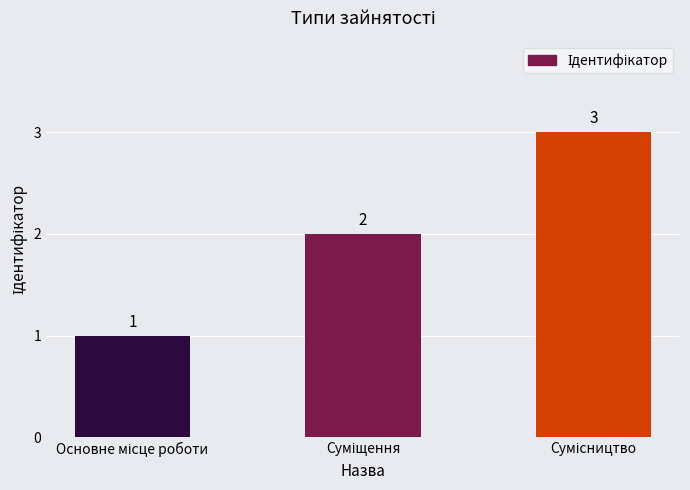

What is the maximum value shown in the chart?

3